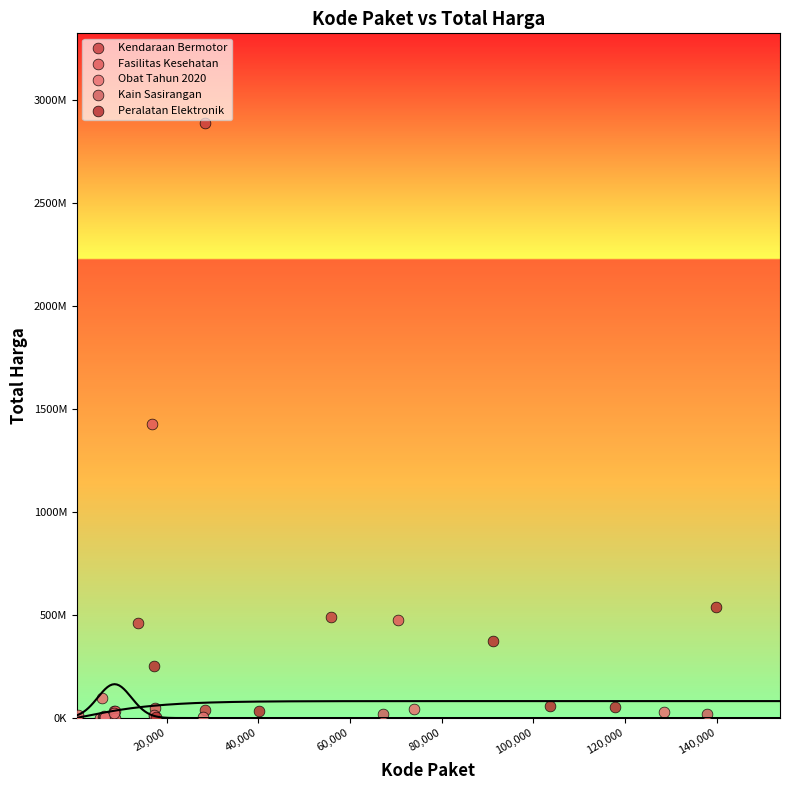

What are all the series names shown in the legend?

Fasilitas Kesehatan, Kain Sasirangan, Obat Tahun 2020, Peralatan Elektronik, Kendaraan Bermotor